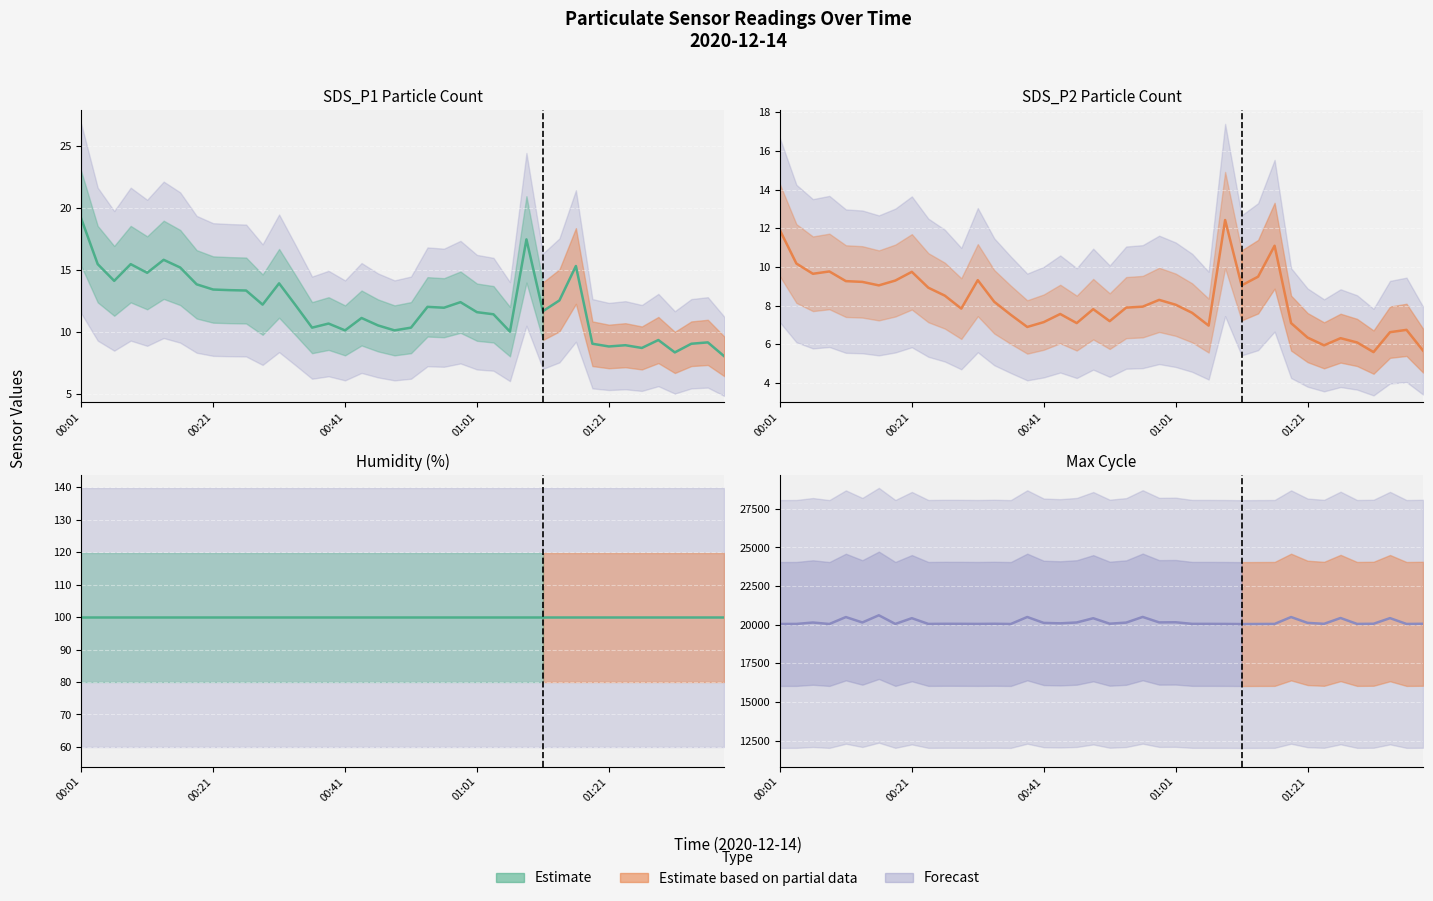

How many interior local peaks does the Max_cycle series have?

13